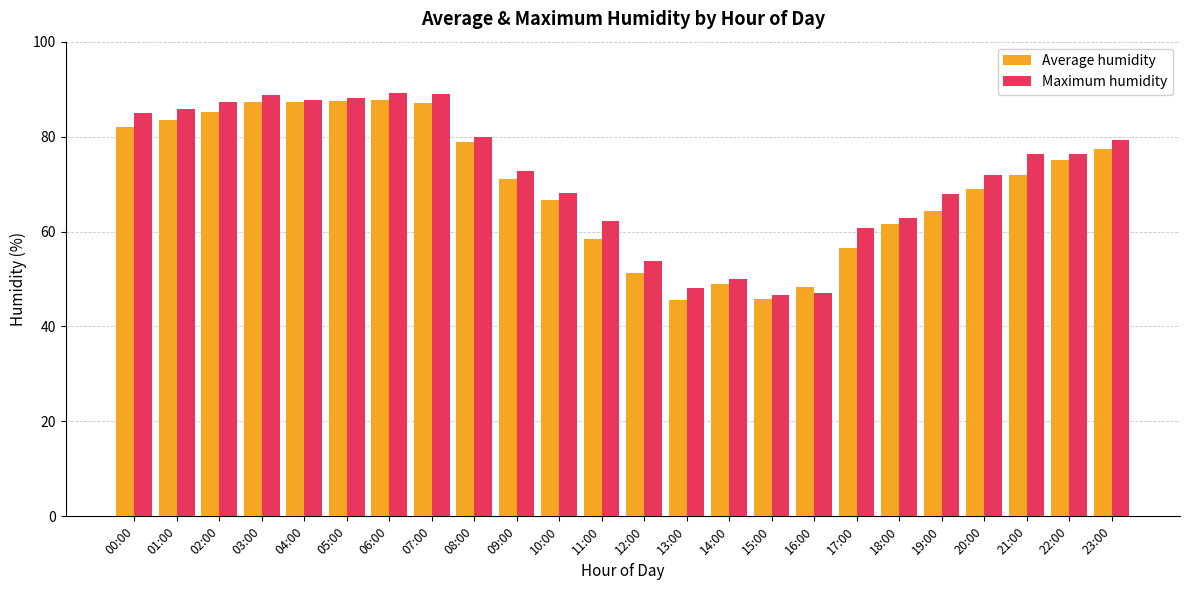

At which label is Average humidity closest to 66?

10:00